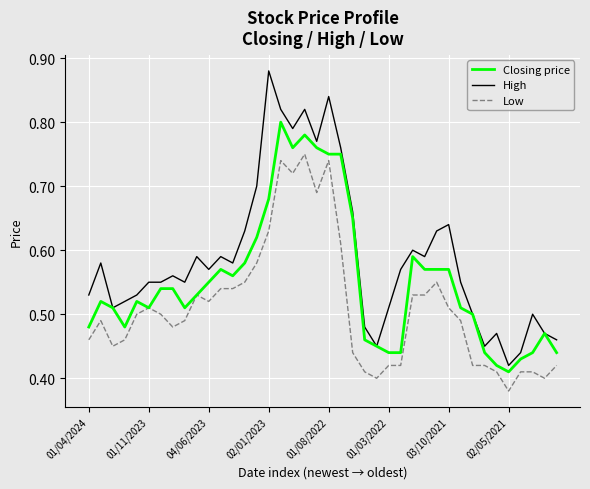

Does the chart have visible grid lines?

Yes